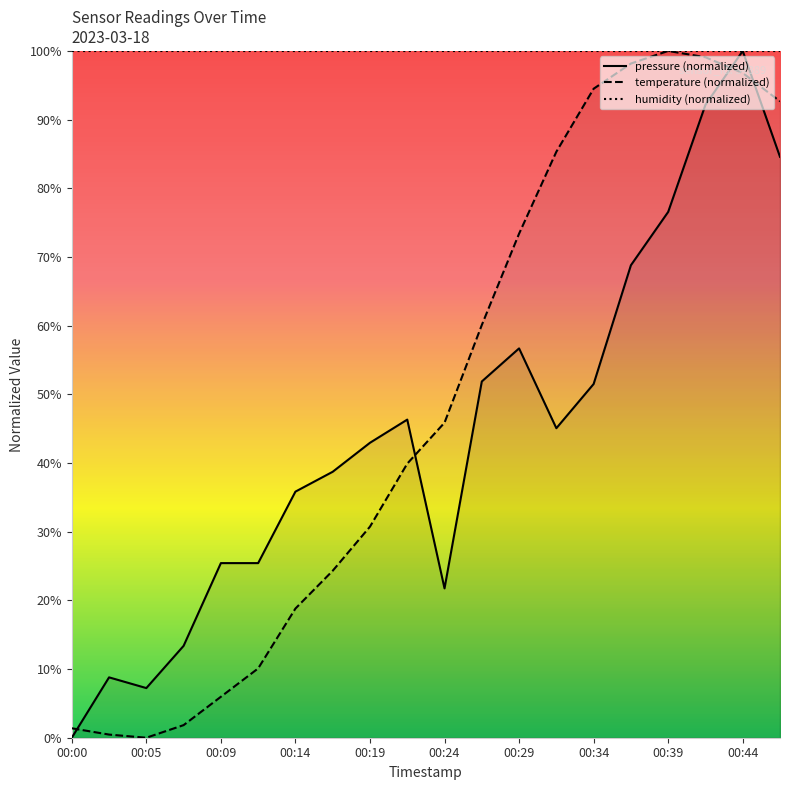

What value does the pressure series have at 00:22?

46.3